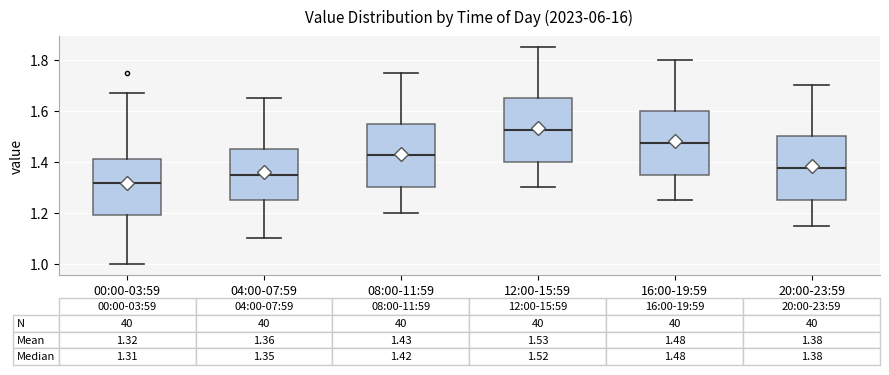

Which box's median line is the lowest?

00:00-03:59